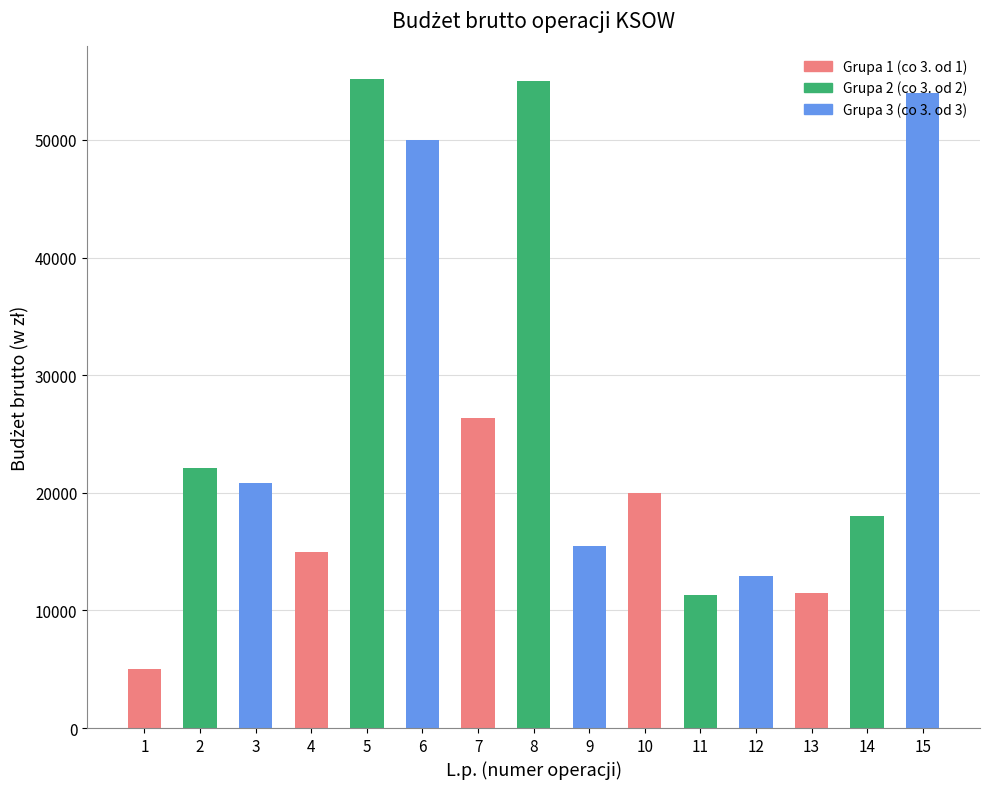

What is the ratio of the value at 7 to the value at 6?

0.5